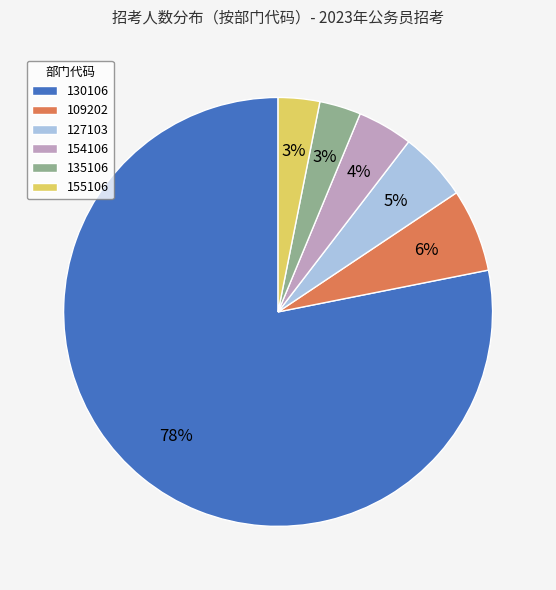

True or false: 130106 accounts for 78% of the total.

True